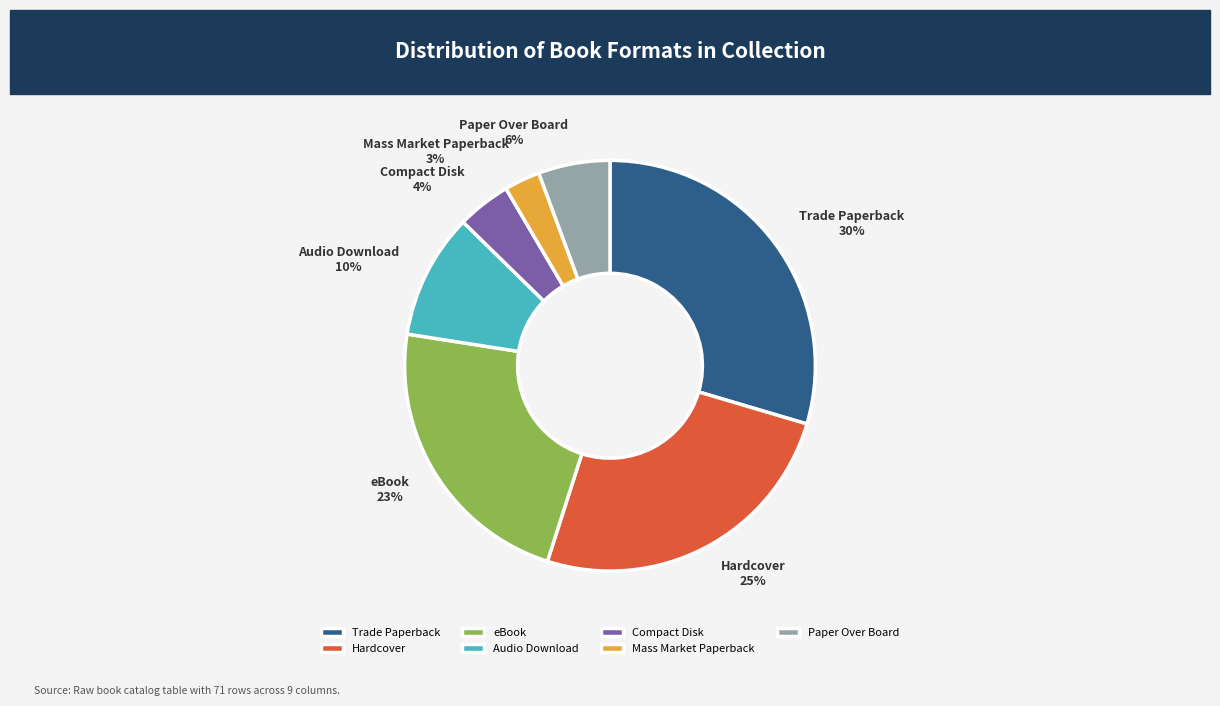

To the nearest percent, what portion does Hardcover represent?

25%